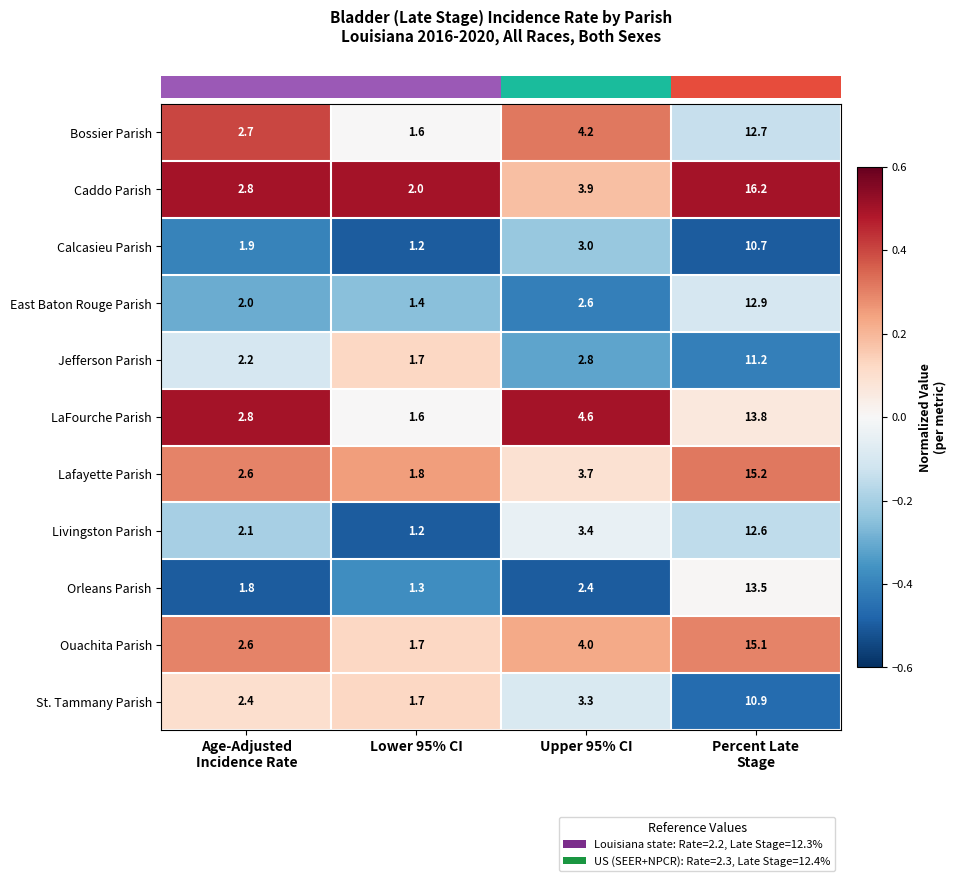

What is the sum of all Livingston Parish values?

19.3